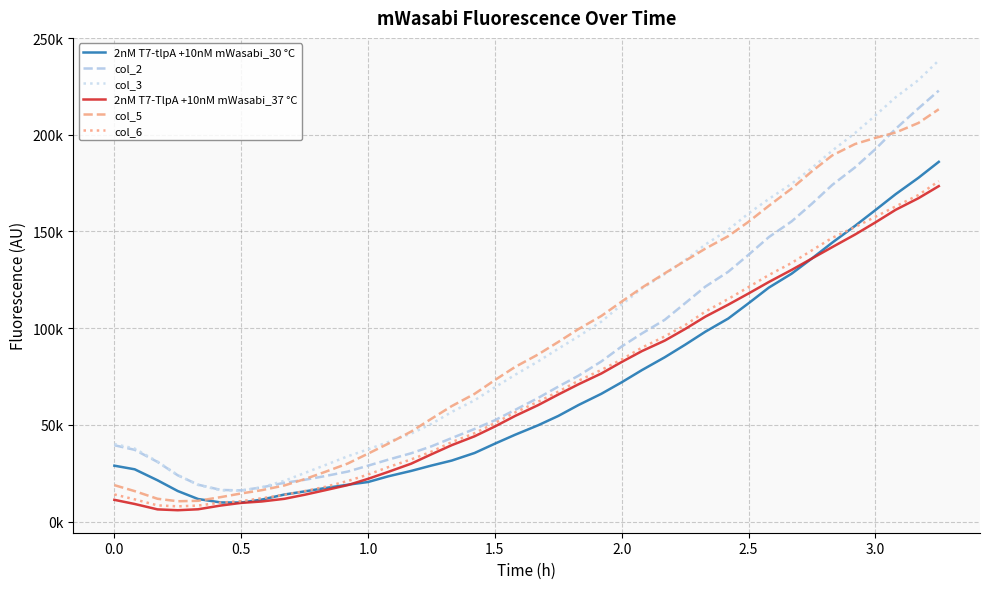

What are all the series names shown in the legend?

2nM T7-tlpA +10nM mWasabi_30 °C, col_2, col_3, 2nM T7-TlpA +10nM mWasabi_37 °C, col_5, col_6